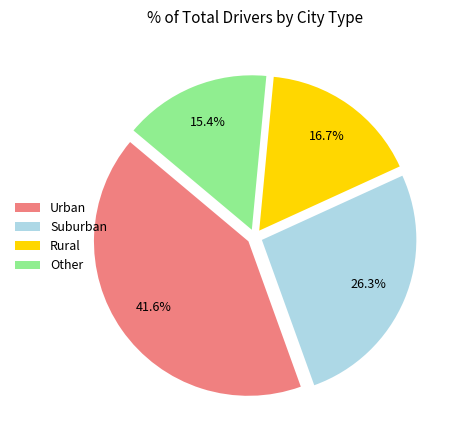

Count the number of slices in the pie.

4